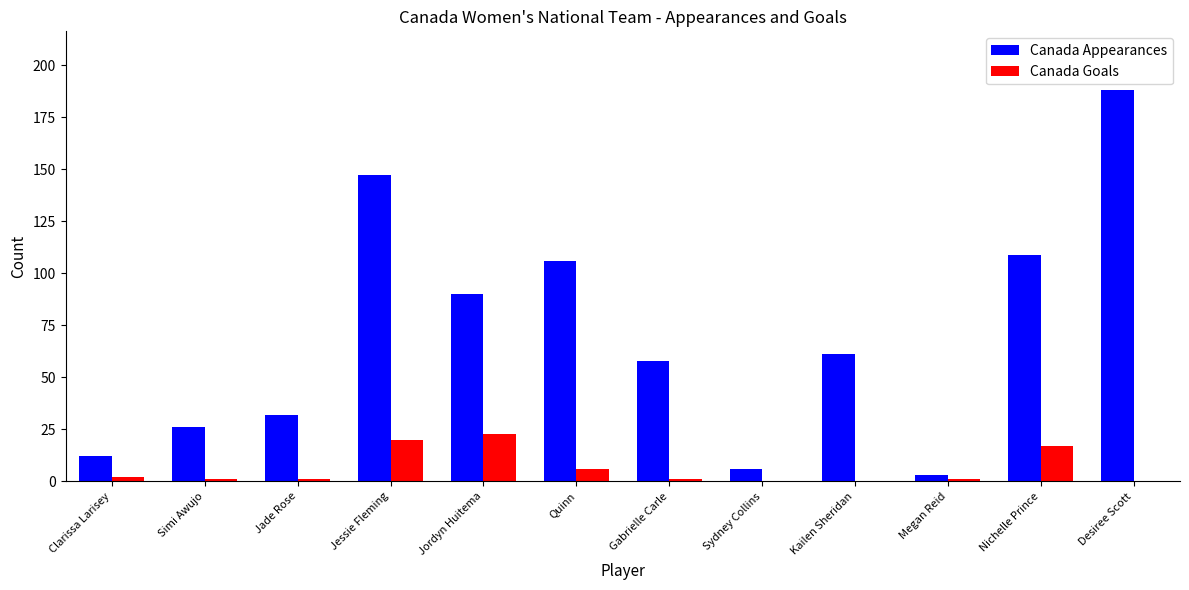

What is the maximum value shown in the chart?

188